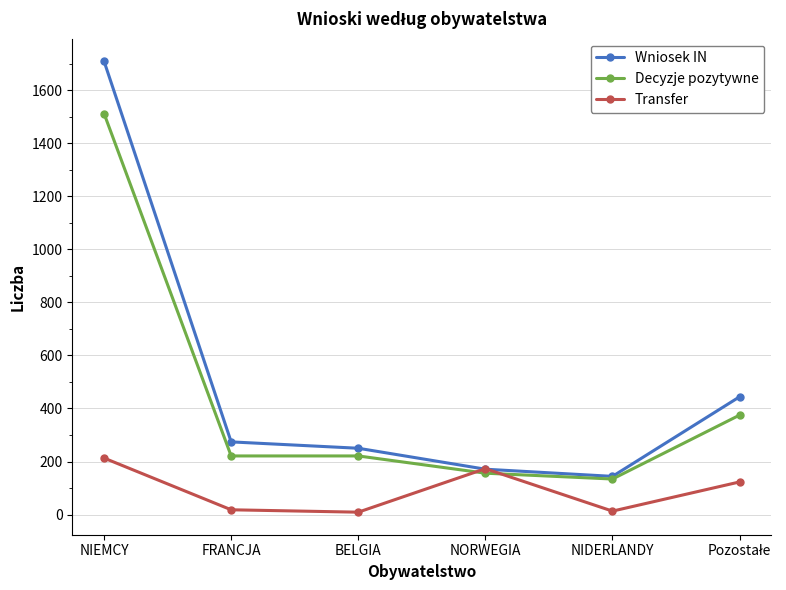

List the series in order of their overall mean, highest first.

Wniosek IN, Decyzje pozytywne, Transfer